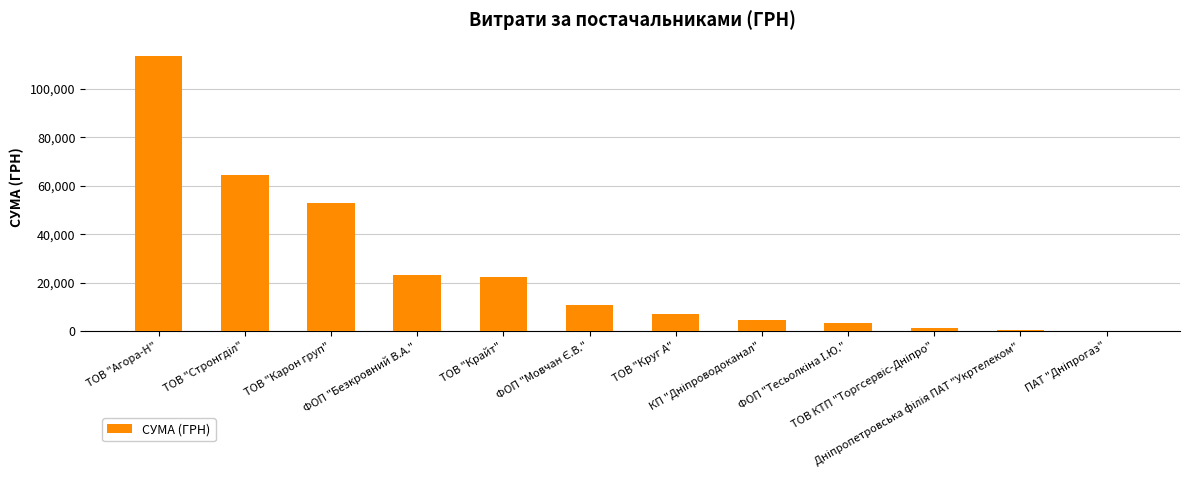

How many data points are above 10854?

6